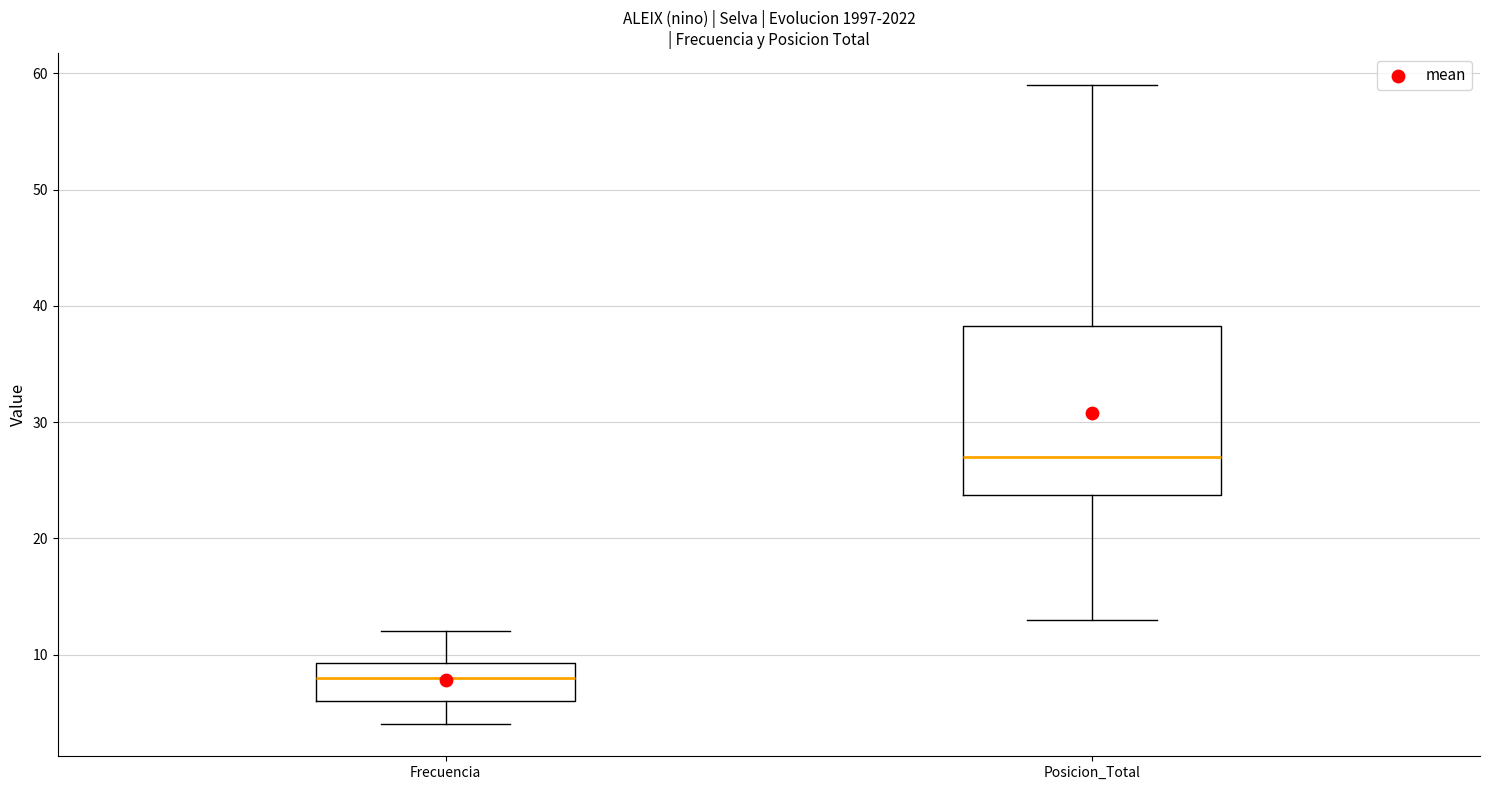

Reading left to right, read every box against the y-axis: the position of its median line, the range the box covers, and the ends of its whiskers. The values are not printed on the chart, so give them approximately, as read against the axis.

Frecuencia: median 8, box 6 to 9, whiskers 4 to 12
Posicion_Total: median 27, box 24 to 38, whiskers 13 to 59